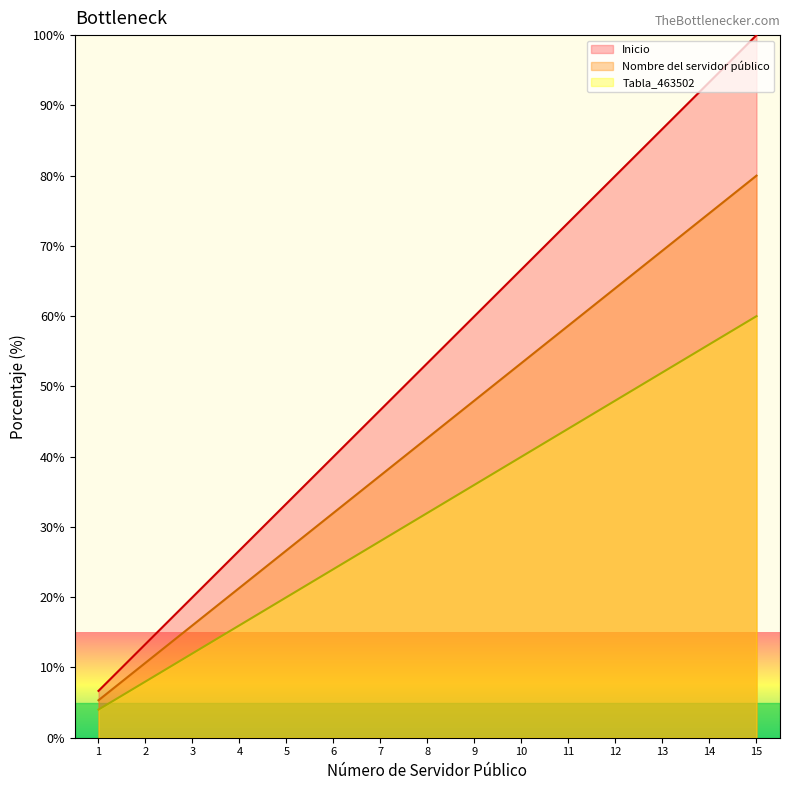

List the labels in order of Nombre del servidor público value, smallest first.

1, 2, 3, 4, 5, 6, 7, 8, 9, 10, 11, 12, 13, 14, 15